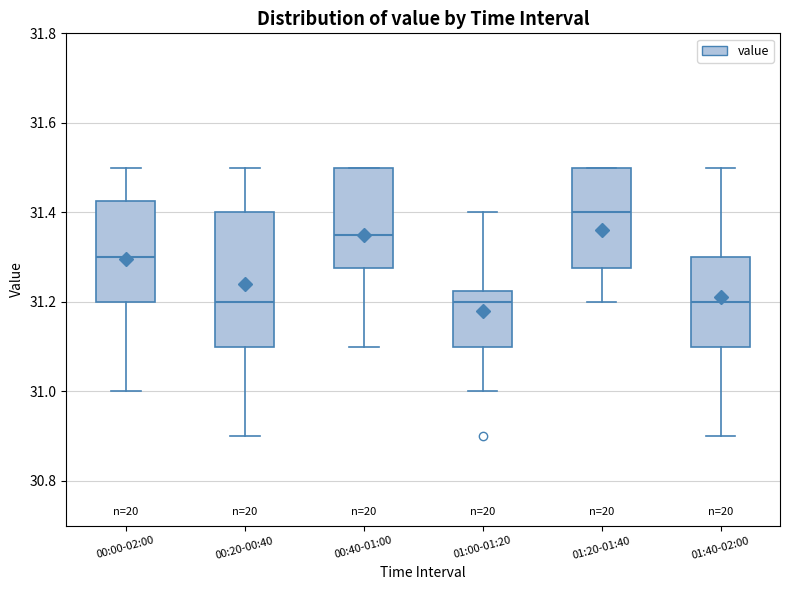

Reading left to right, read every box against the y-axis: the position of its median line, the range the box covers, and the ends of its whiskers. The values are not printed on the chart, so give them approximately, as read against the axis.

00:00-02:00: median 31.30, box 31.20 to 31.42, whiskers 31.00 to 31.50
00:20-00:40: median 31.20, box 31.10 to 31.40, whiskers 30.90 to 31.50
00:40-01:00: median 31.36, box 31.28 to 31.50, whiskers 31.10 to 31.50
01:00-01:20: median 31.20, box 31.10 to 31.22, whiskers 31.00 to 31.40
01:20-01:40: median 31.40, box 31.28 to 31.50, whiskers 31.20 to 31.50
01:40-02:00: median 31.20, box 31.10 to 31.30, whiskers 30.90 to 31.50